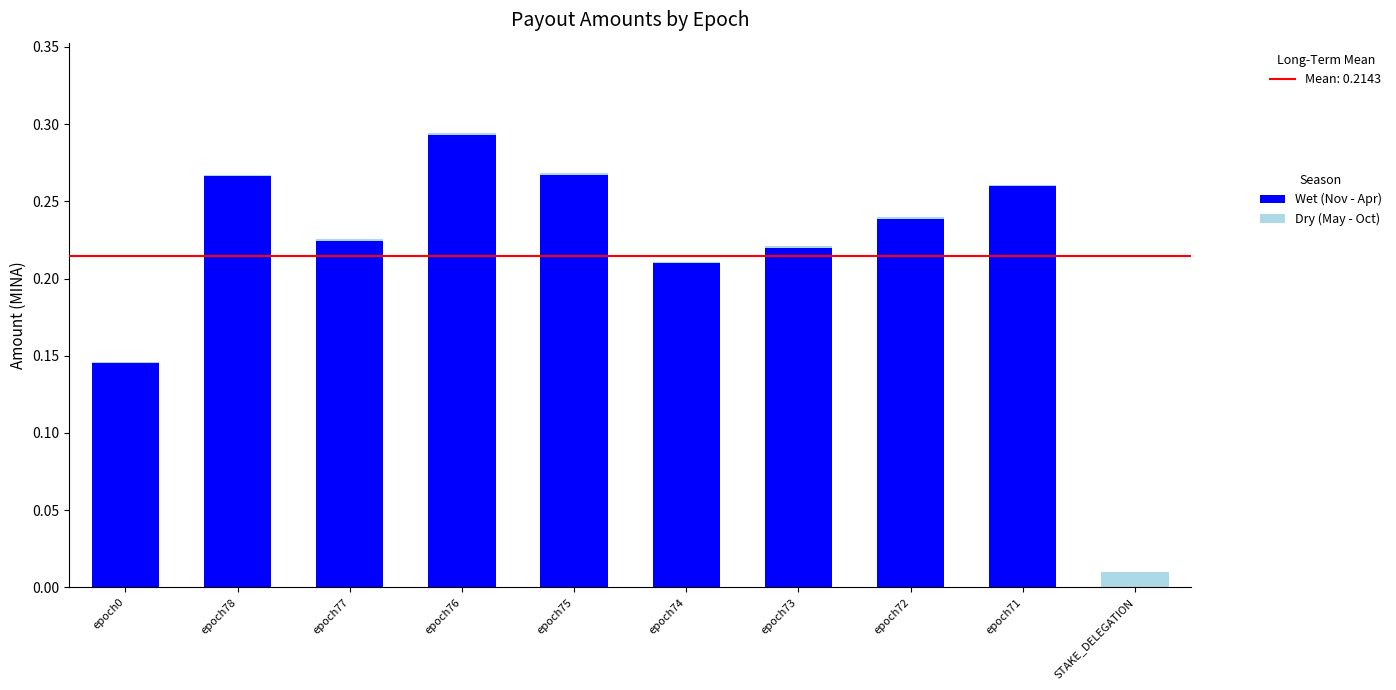

Does the chart contain stacked bars?

Yes